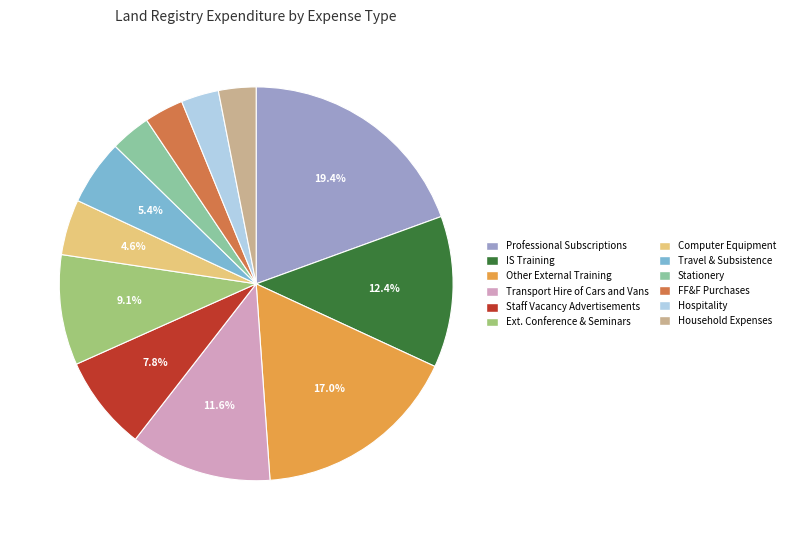

To the nearest percent, what portion does Staff Vacancy Advertisements represent?

8%